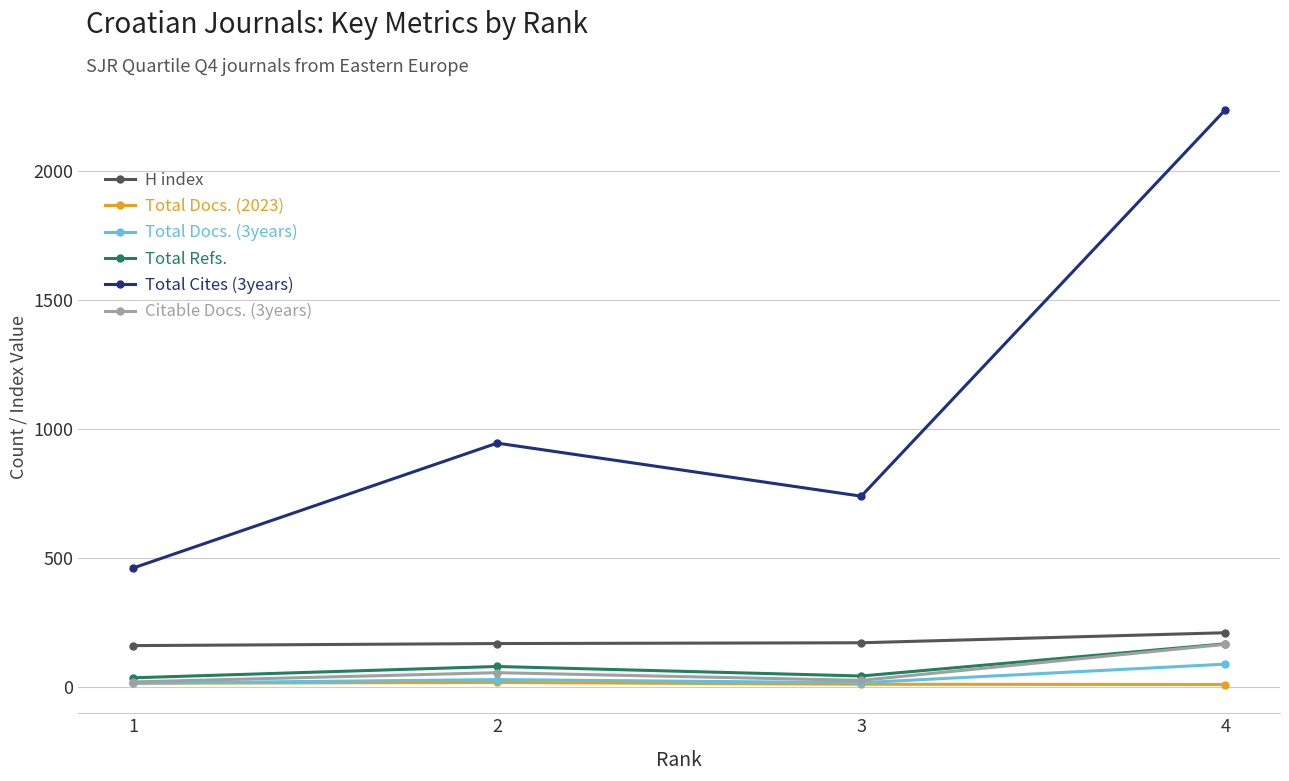

True or false: Total Cites (3years) and Total Docs. (3years) intersect in this chart.

False